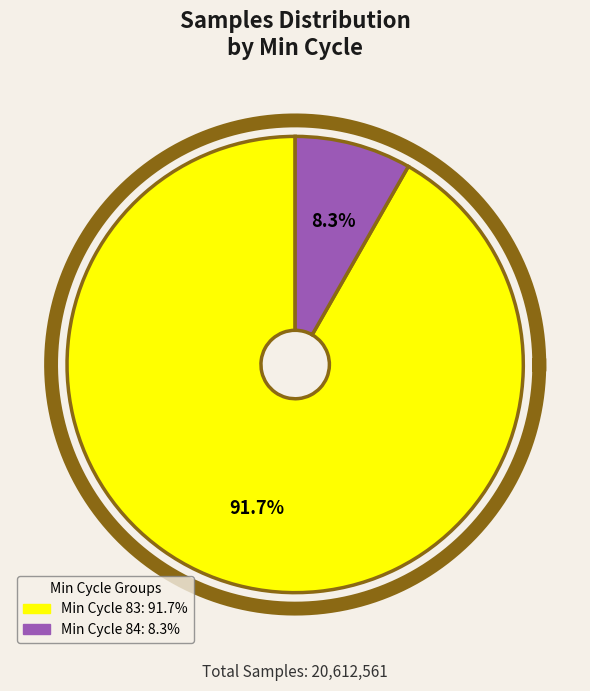

Which has a higher value, 83 or 83?

83